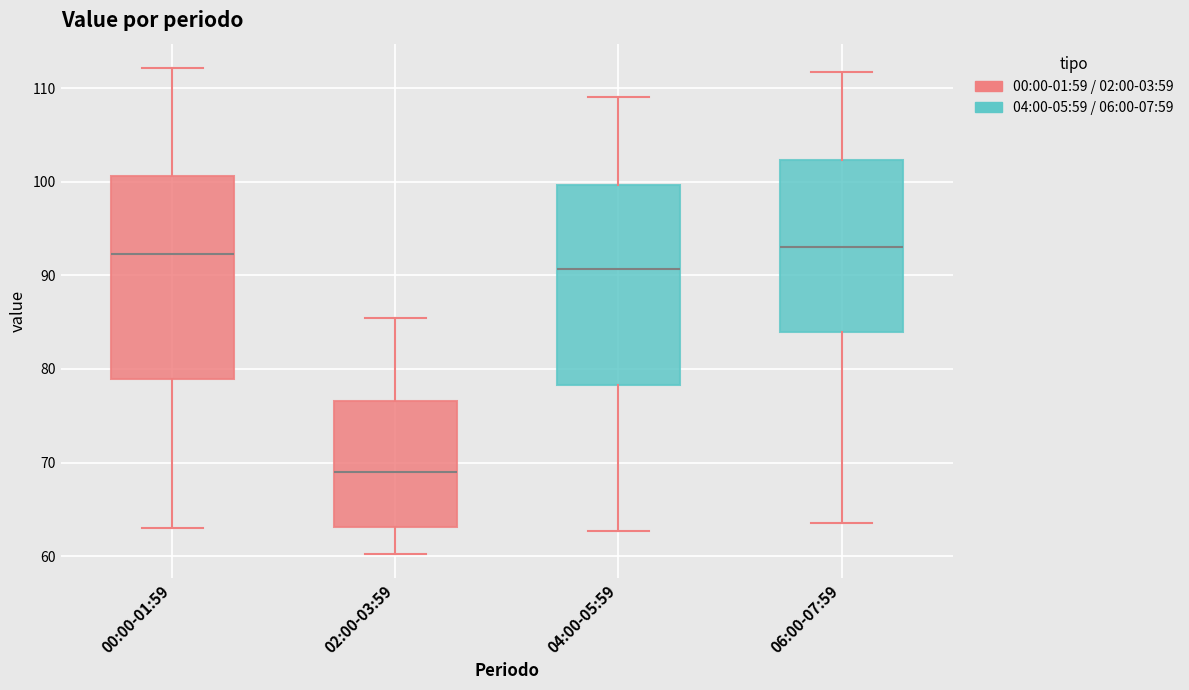

Reading left to right, read every box against the y-axis: the position of its median line, the range the box covers, and the ends of its whiskers. The values are not printed on the chart, so give them approximately, as read against the axis.

00:00-01:59: median 92, box 79 to 101, whiskers 63 to 112
02:00-03:59: median 69, box 63 to 77, whiskers 60 to 86
04:00-05:59: median 91, box 78 to 100, whiskers 63 to 109
06:00-07:59: median 93, box 84 to 102, whiskers 64 to 112